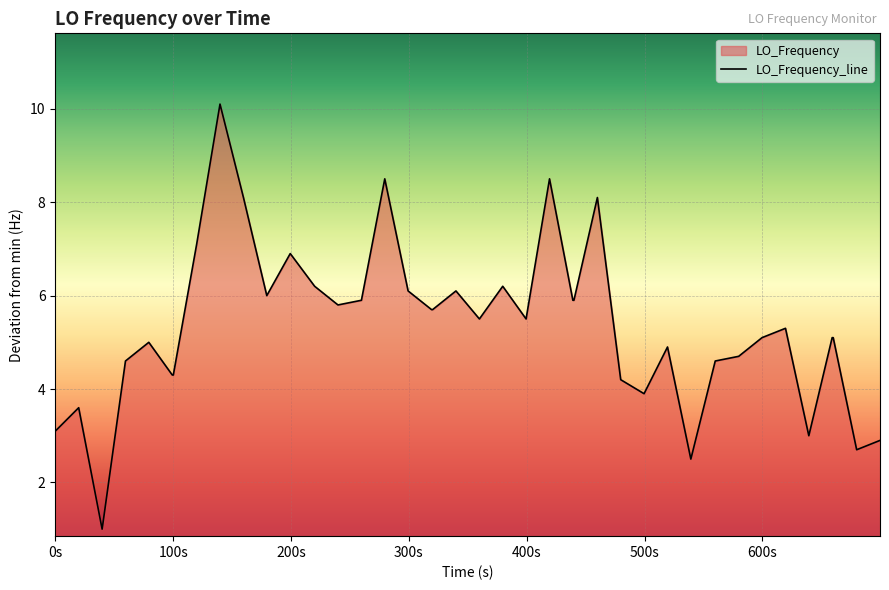

True or false: the data has more than 0 interior local peaks.

True